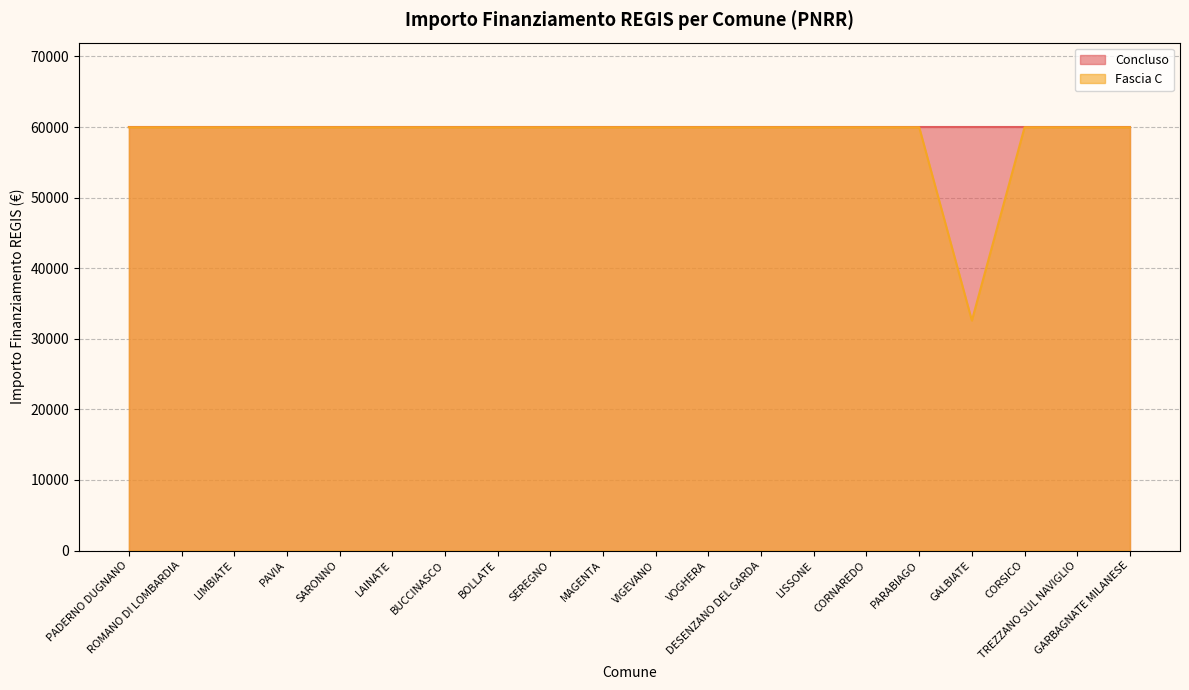

What is the sum of the values at GARBAGNATE MILANESE and BUCCINASCO?

119932